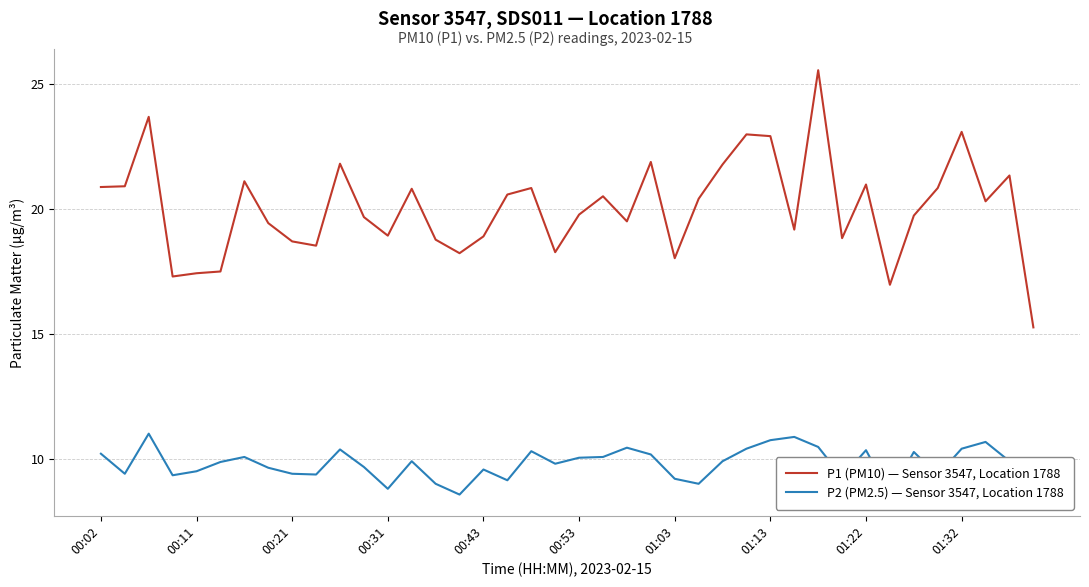

Read the P1 (PM10) — Sensor 3547, Location 1788 value at 01:13.

22.9